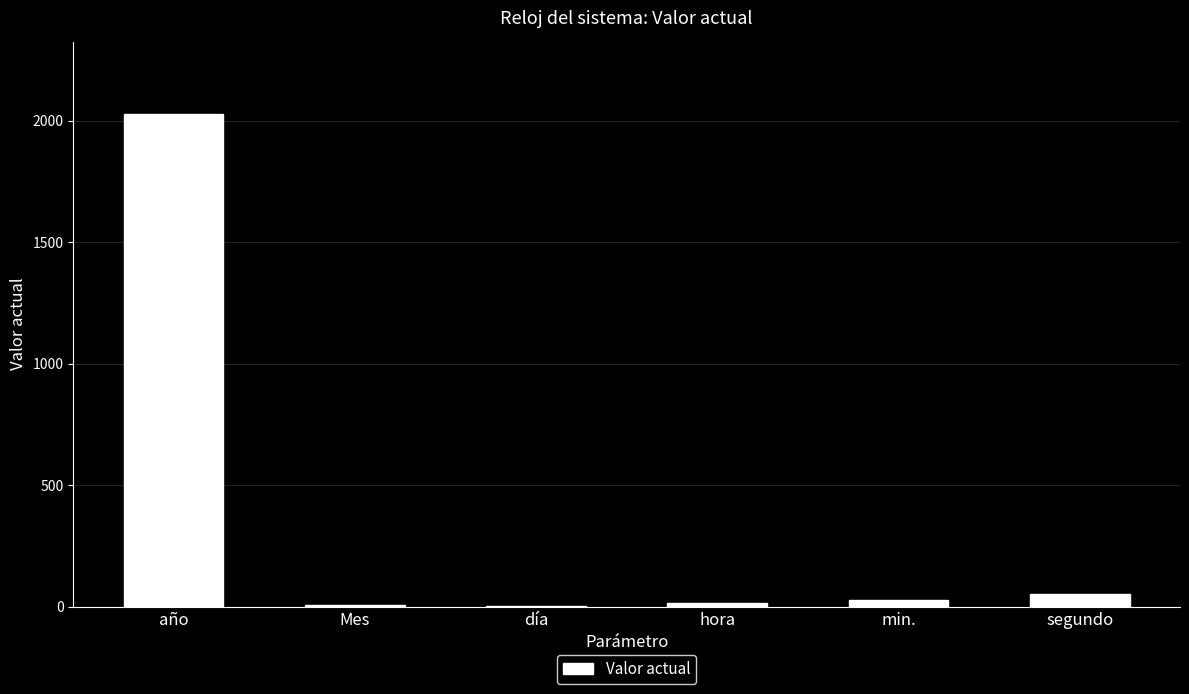

Where does the data first go above 28?

año